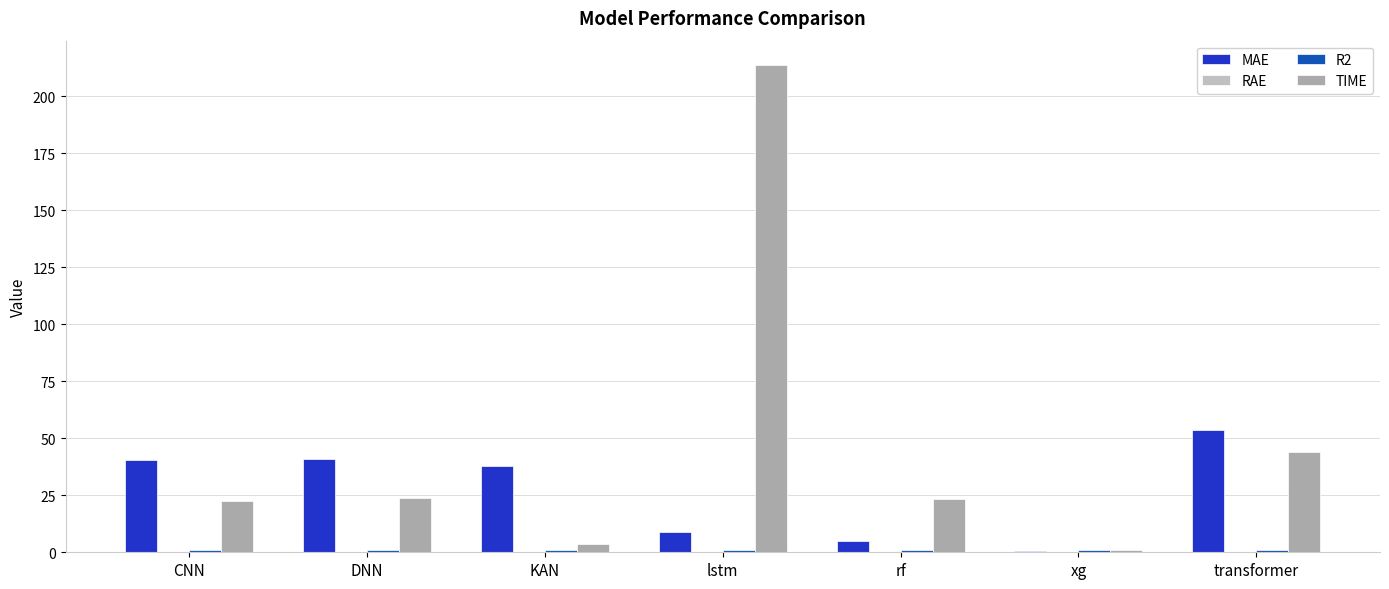

What is the label of the 7th bar from the right?

CNN